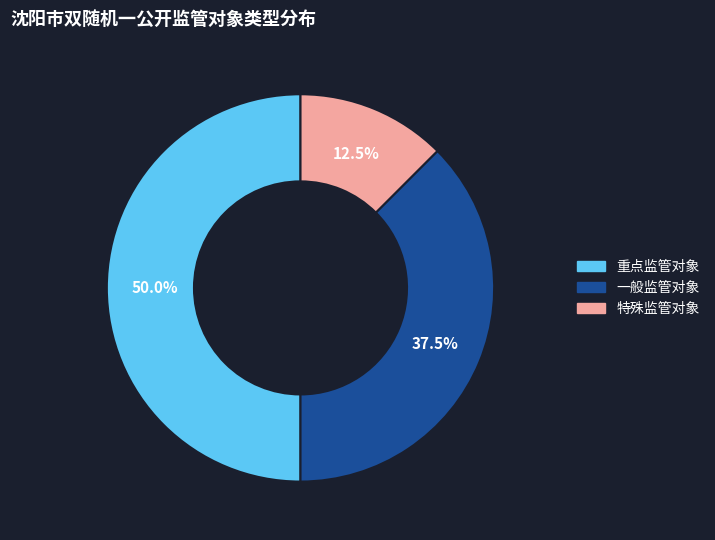

How many segments does this pie chart have?

3